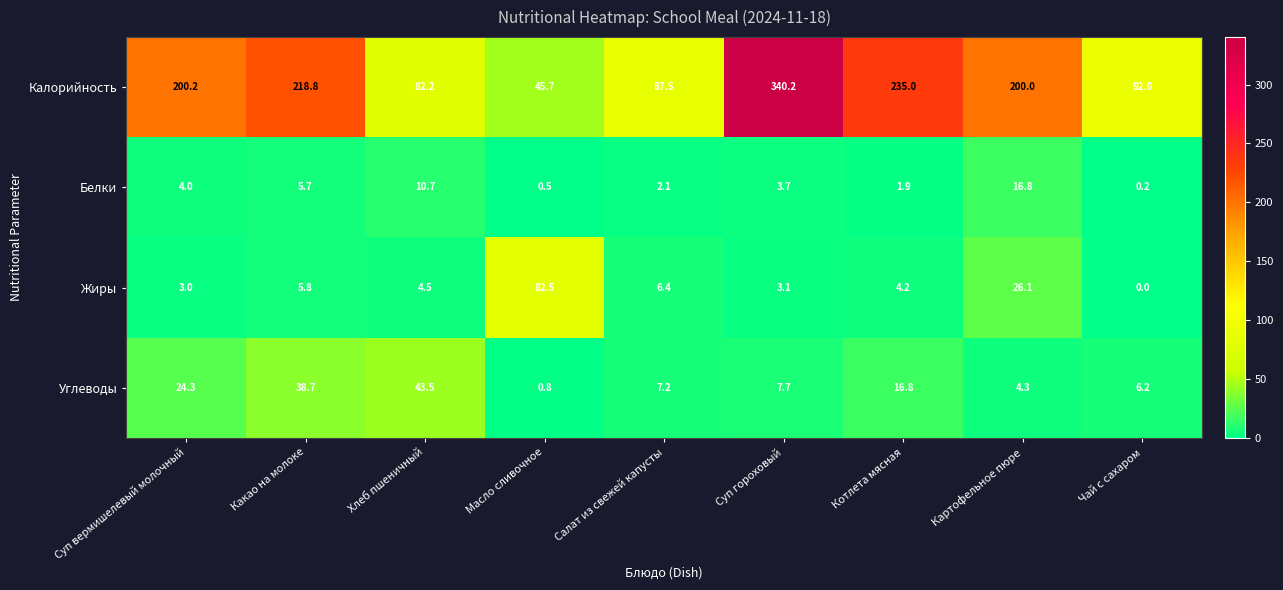

At Котлета мясная, list the series in order from largest to smallest.

Калорийность, Углеводы, Жиры, Белки